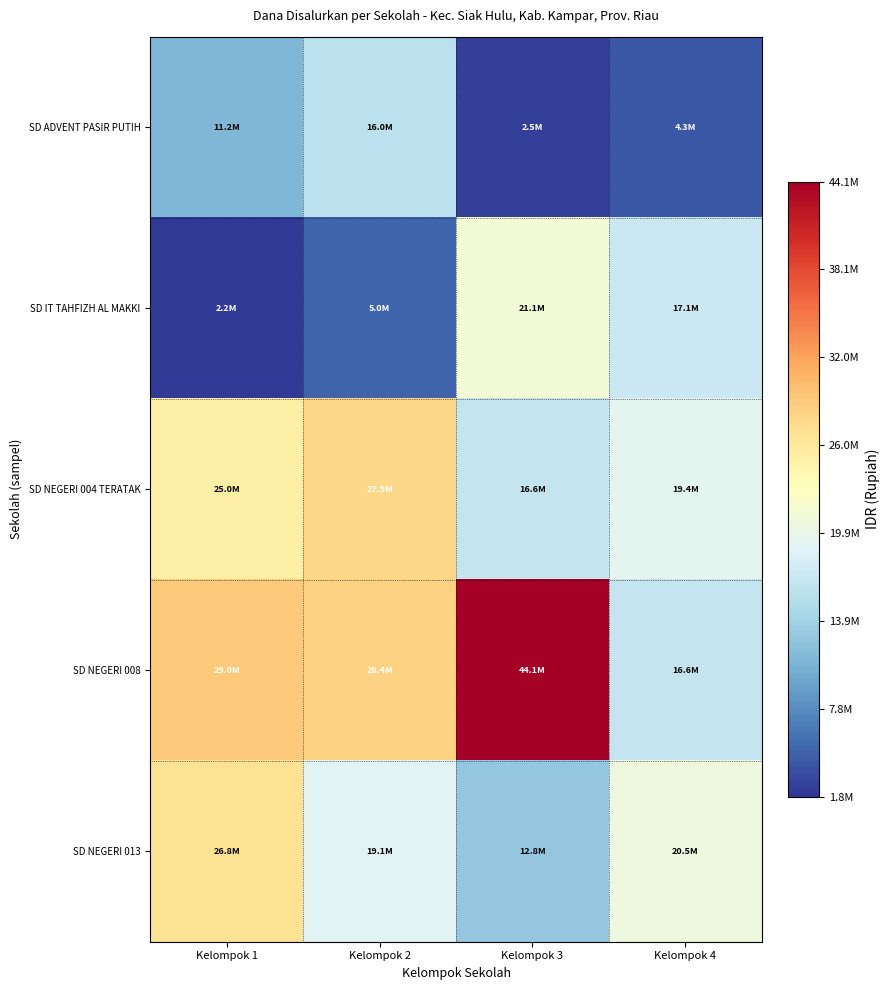

Which label corresponds to the largest value in the chart?

Kelompok 3